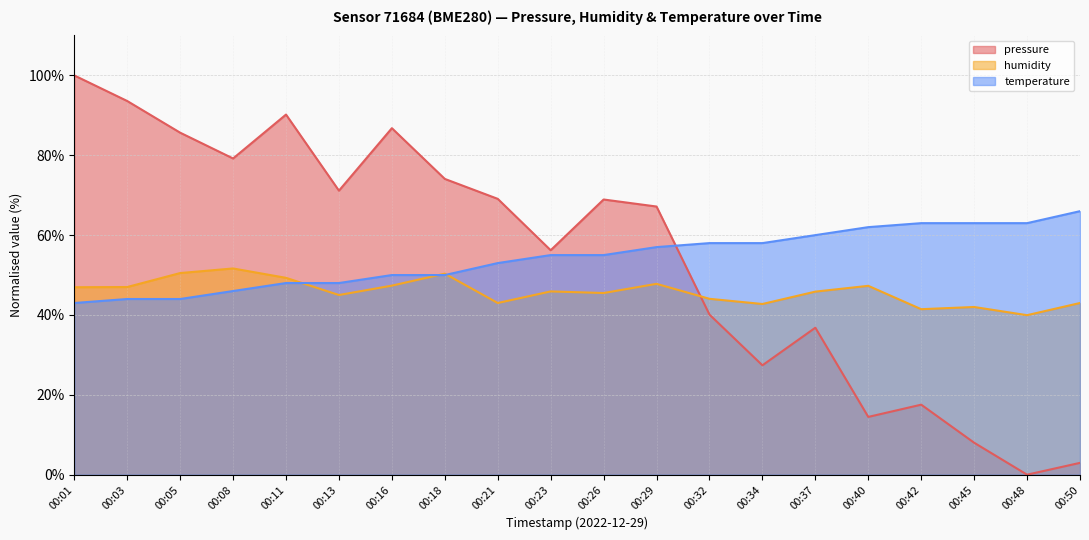

Where do temperature and pressure first cross each other?

00:29 and 00:32